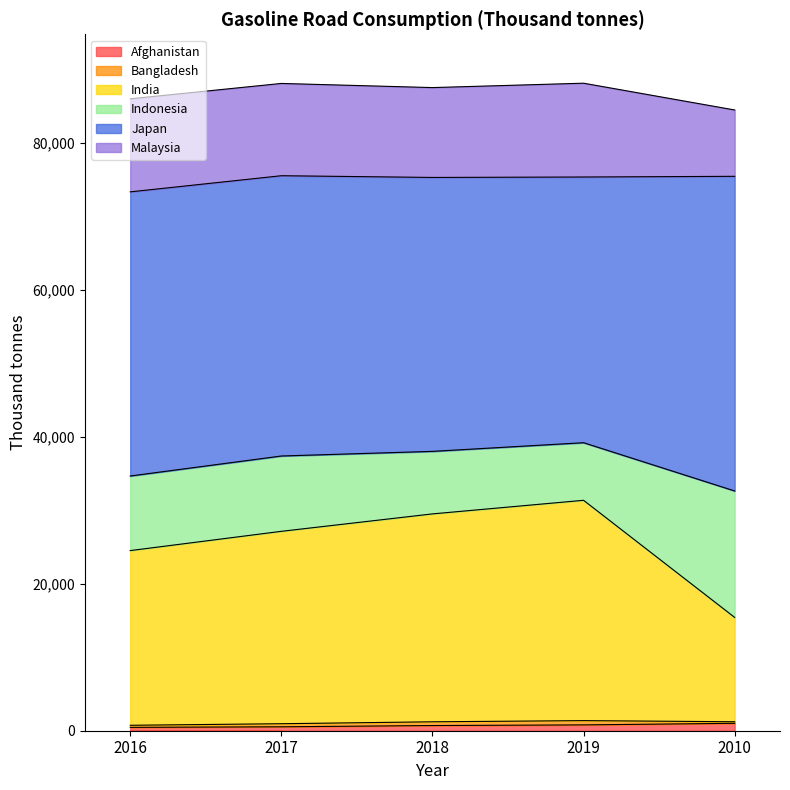

Count the number of categories in the chart.

5